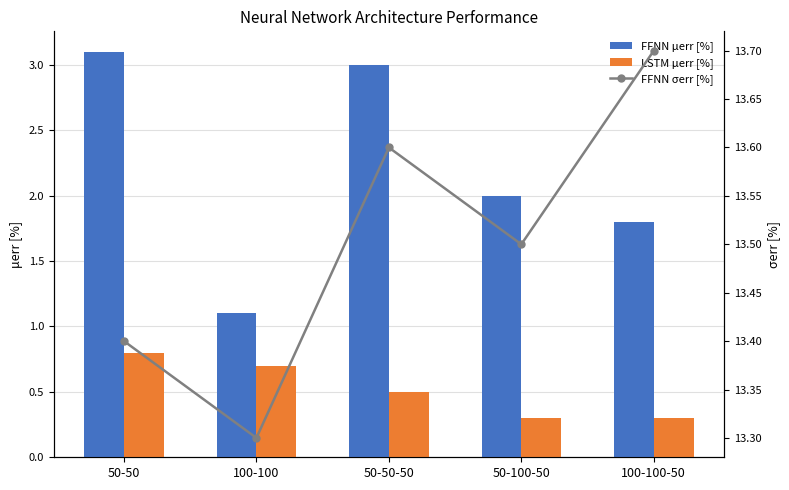

Which series has the largest range (max minus min)?

FFNN μerr [%]